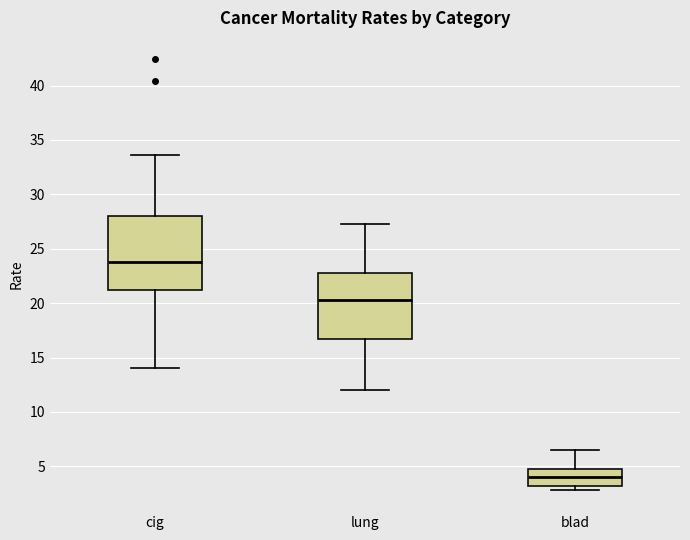

Reading left to right, read every box against the y-axis: the position of its median line, the range the box covers, and the ends of its whiskers. The values are not printed on the chart, so give them approximately, as read against the axis.

cig: median 24.0, box 21.0 to 28.0, whiskers 14.0 to 33.5
lung: median 20.5, box 16.5 to 23.0, whiskers 12.0 to 27.5
blad: median 4.0, box 3.0 to 5.0, whiskers 3.0 (just below the box's lower edge) to 6.5